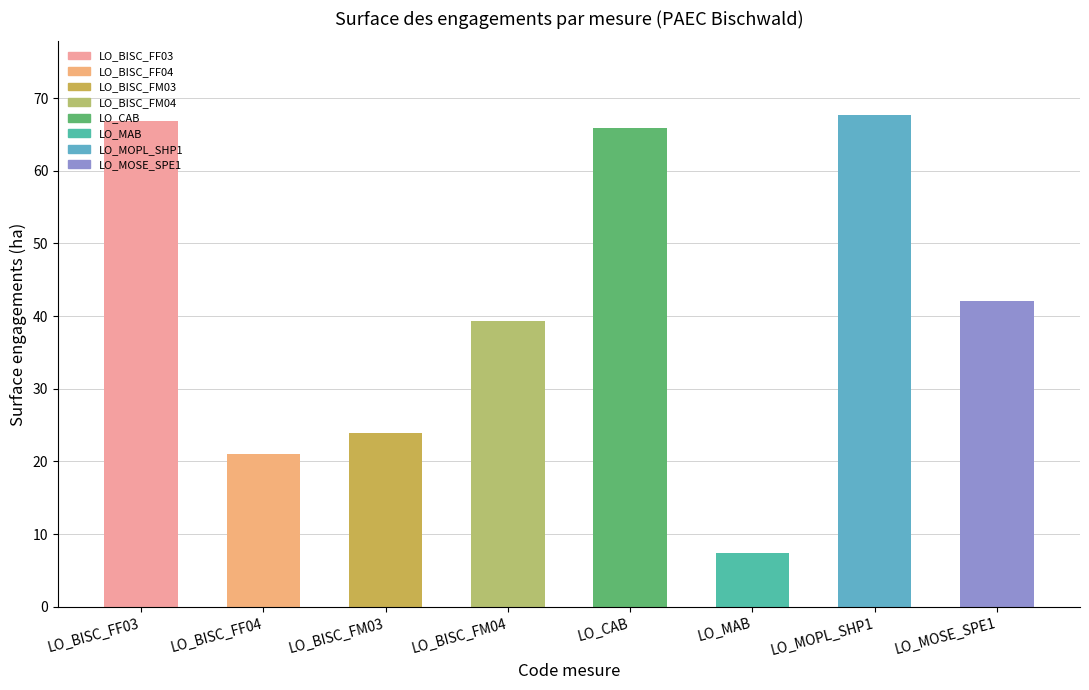

What is the change in value from LO_MOPL_SHP1 to LO_MOSE_SPE1?

-25.6